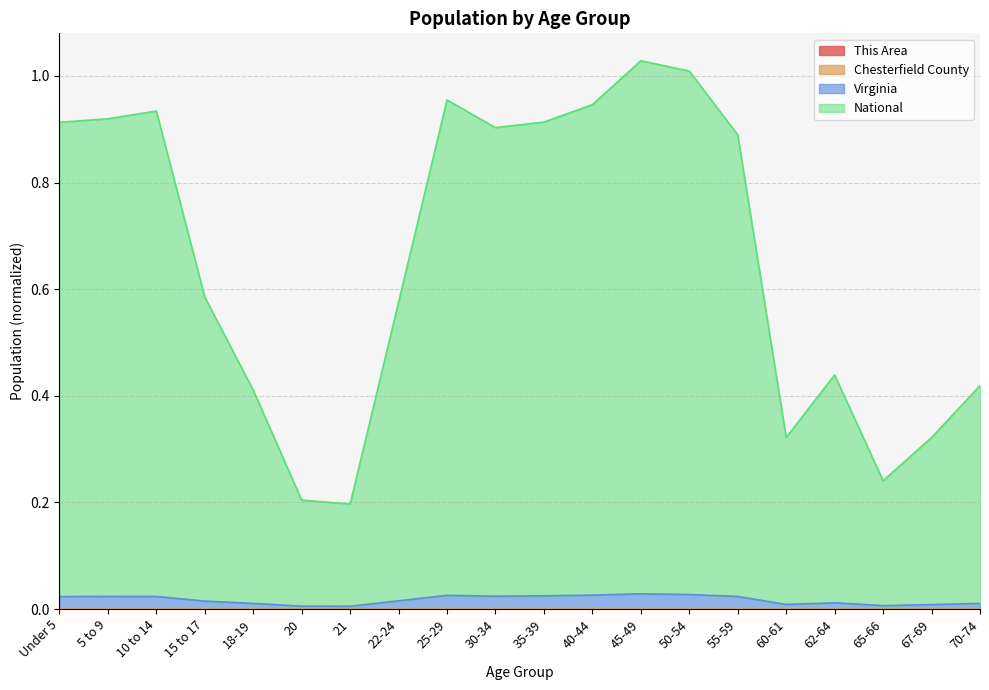

What is the label of the 11th point from the left?

35-39